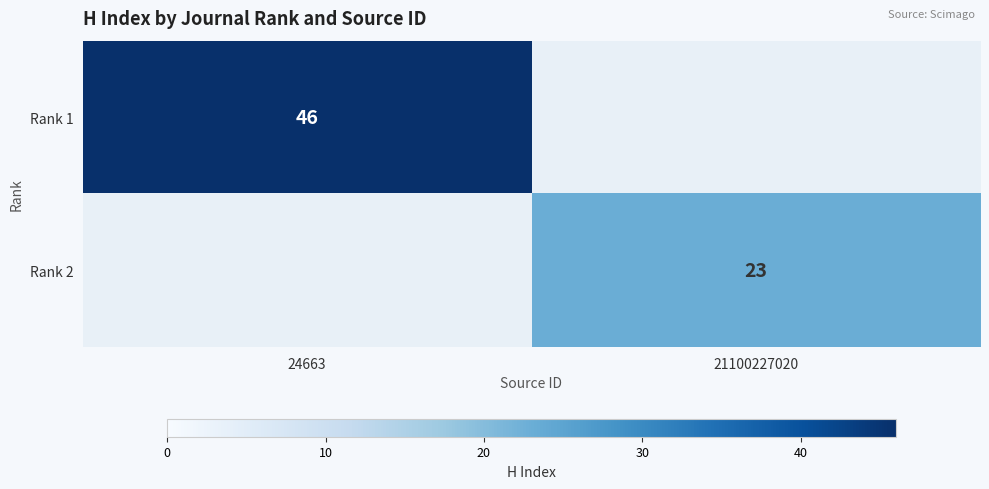

At how many categories does at least one series exceed 44?

1